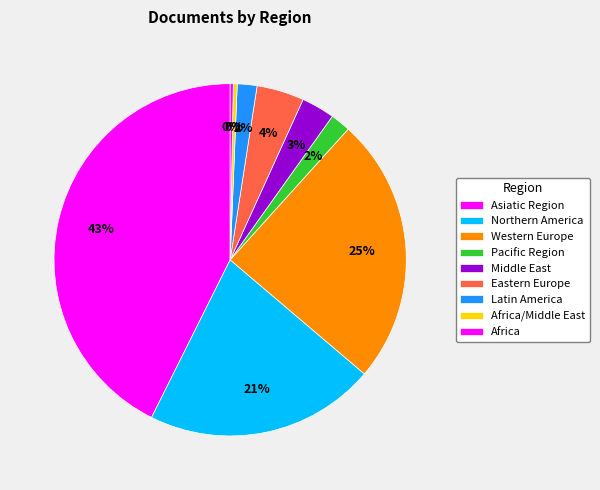

How many slices are in this pie chart?

9